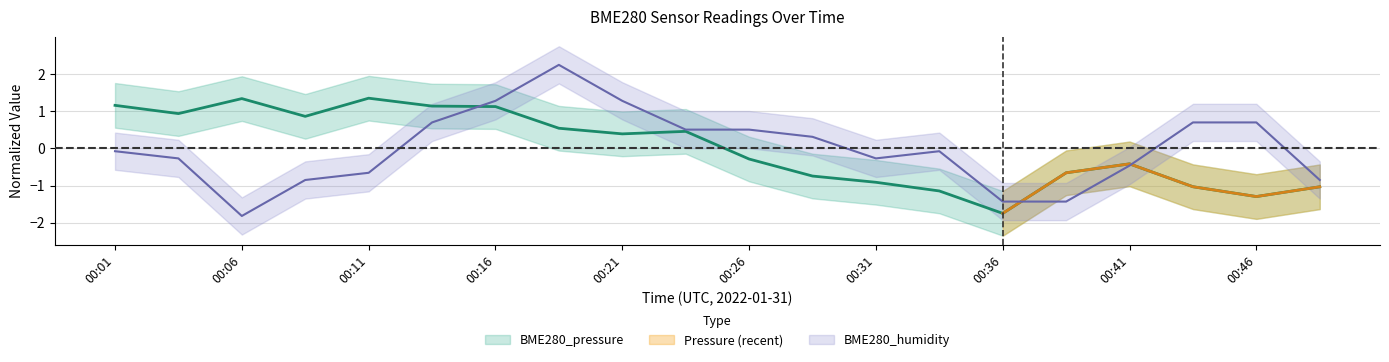

Is it true that BME280_humidity equals -0.7 at 00:11?

True